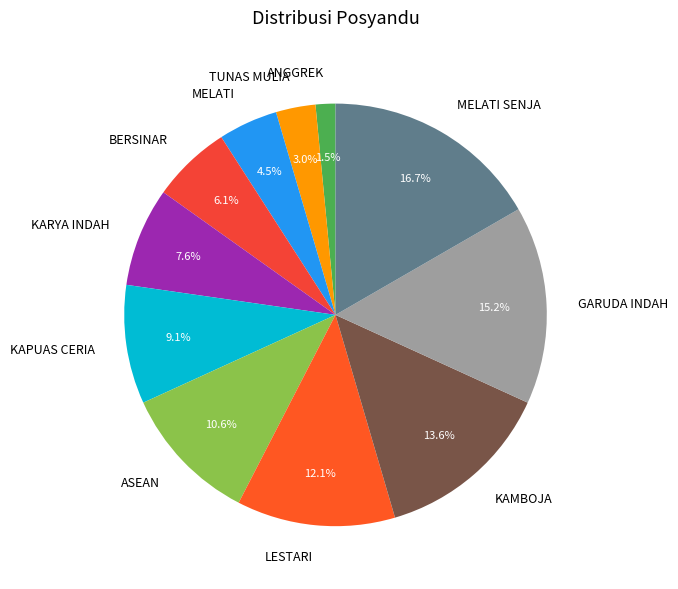

Count the number of slices in the pie.

11